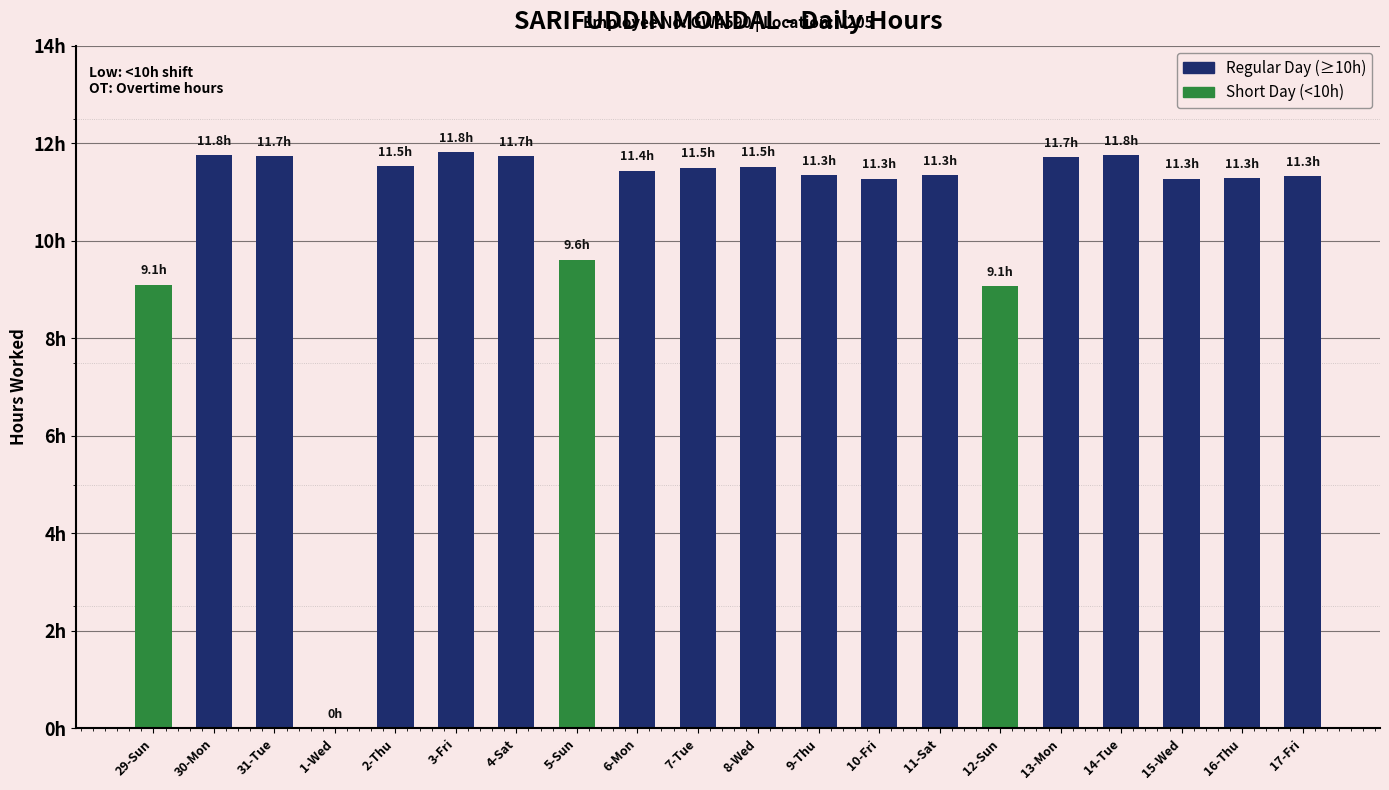

List the labels in order of value, largest first.

3-Fri, 30-Mon, 14-Tue, 31-Tue, 4-Sat, 13-Mon, 2-Thu, 8-Wed, 7-Tue, 6-Mon, 9-Thu, 11-Sat, 17-Fri, 16-Thu, 10-Fri, 15-Wed, 5-Sun, 29-Sun, 12-Sun, 1-Wed